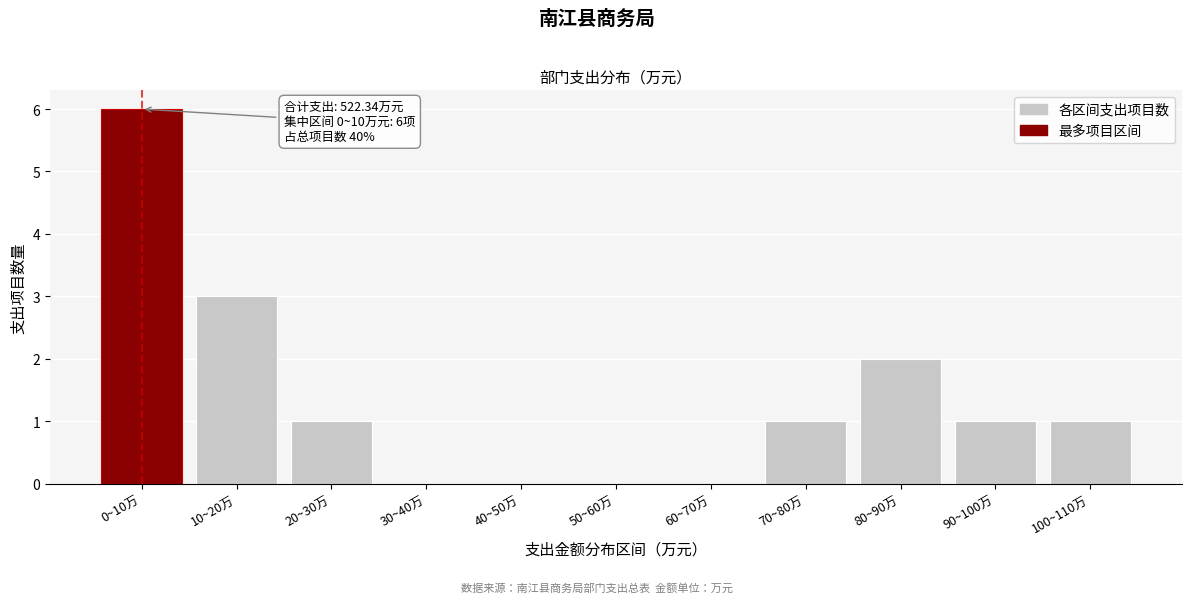

Reading right to left, transcribe all the data shown in this chart.

100~110万=1	90~100万=1	80~90万=2	70~80万=1	60~70万=0	50~60万=0	40~50万=0	30~40万=0	20~30万=1	10~20万=3	0~10万=6